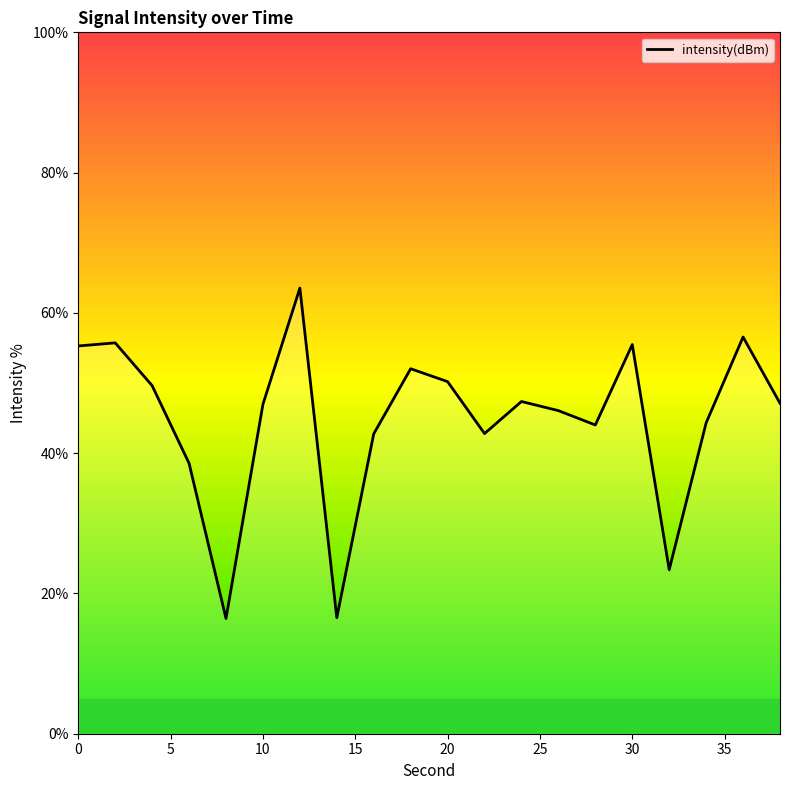

What is the difference between the maximum and minimum values?

47.1